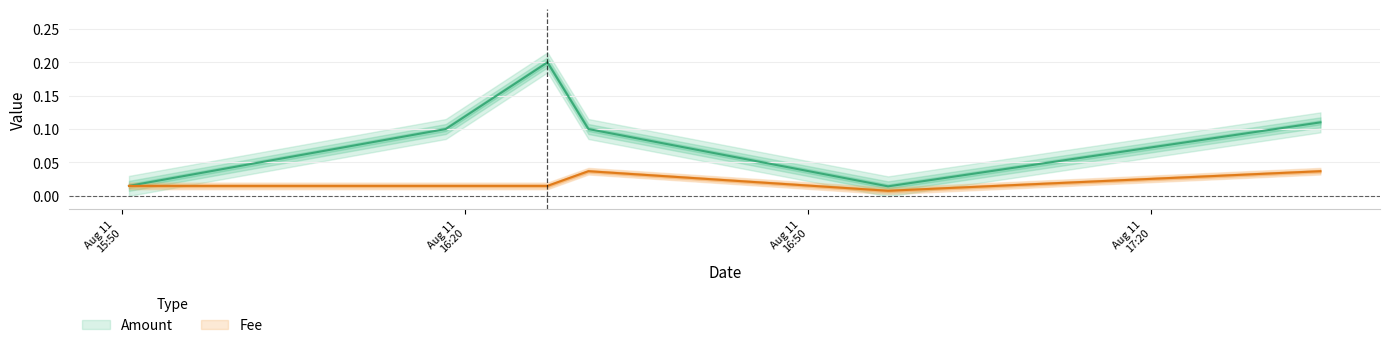

At which label does Amount reach its minimum?

2021-08-11 16:56:59